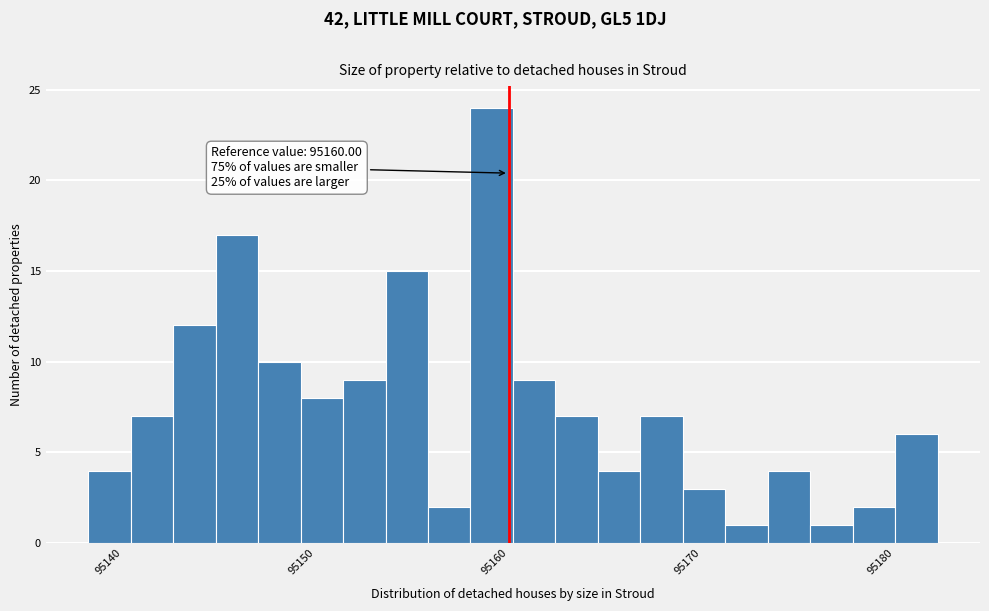

Read against the x-axis, roughly where is the centre of the tallest bar?

95159